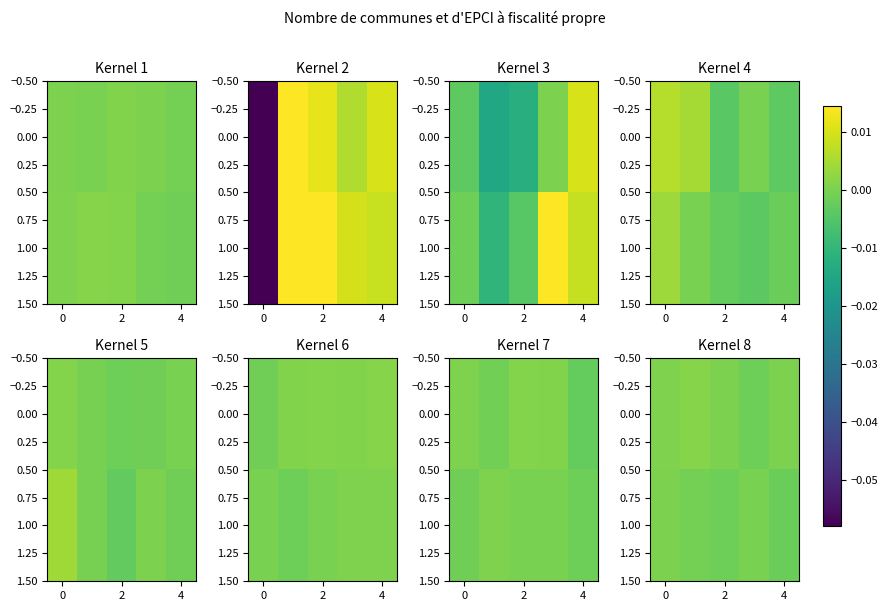

Is it true that row_0 equals 0.0 at 0?

True